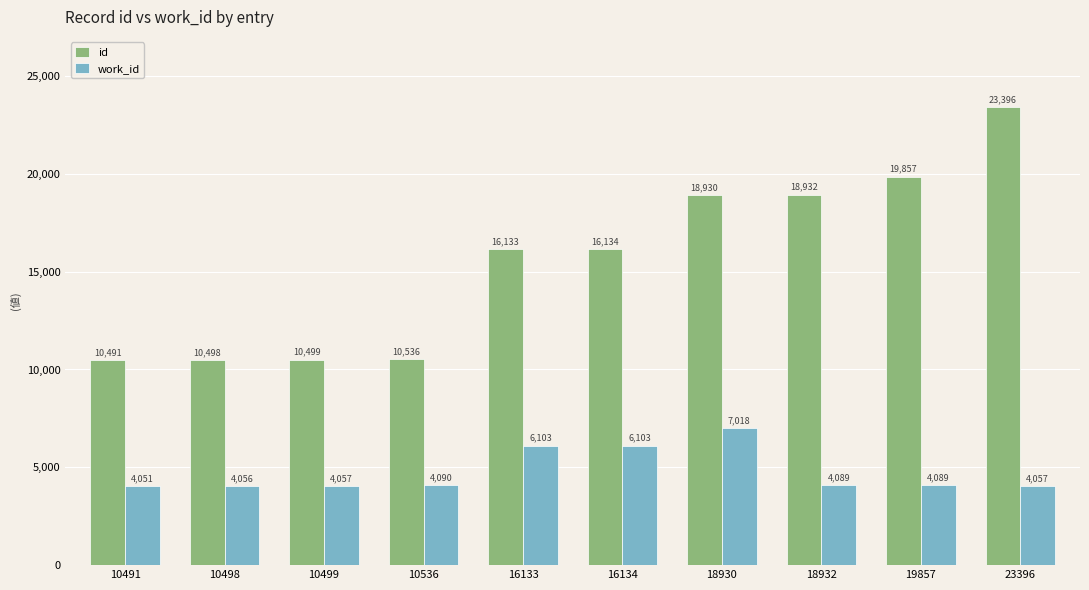

Does the chart contain any negative values?

No